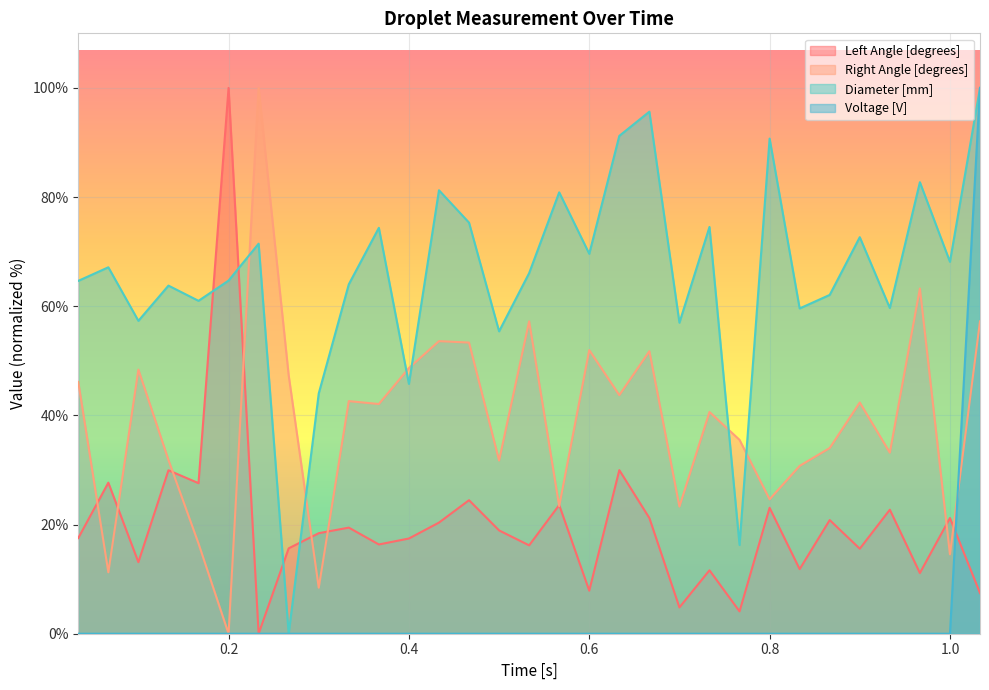

What is the difference between the Right Angle [degrees] values at 0.36666666666666664 and 0.7333333333333333?

1.5